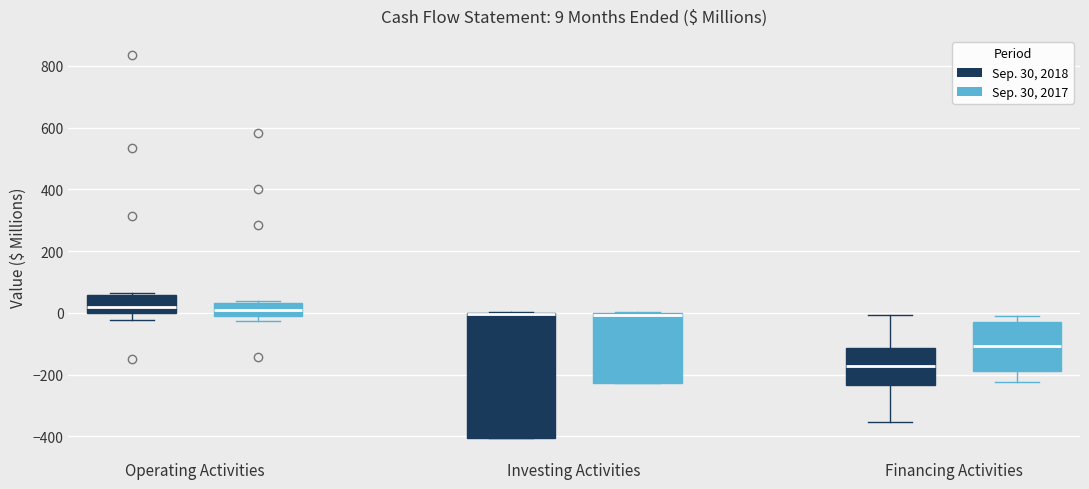

Comparing the boxes themselves (not the whiskers), which one is the tallest?

Investing Activities (Sep. 30, 2018)